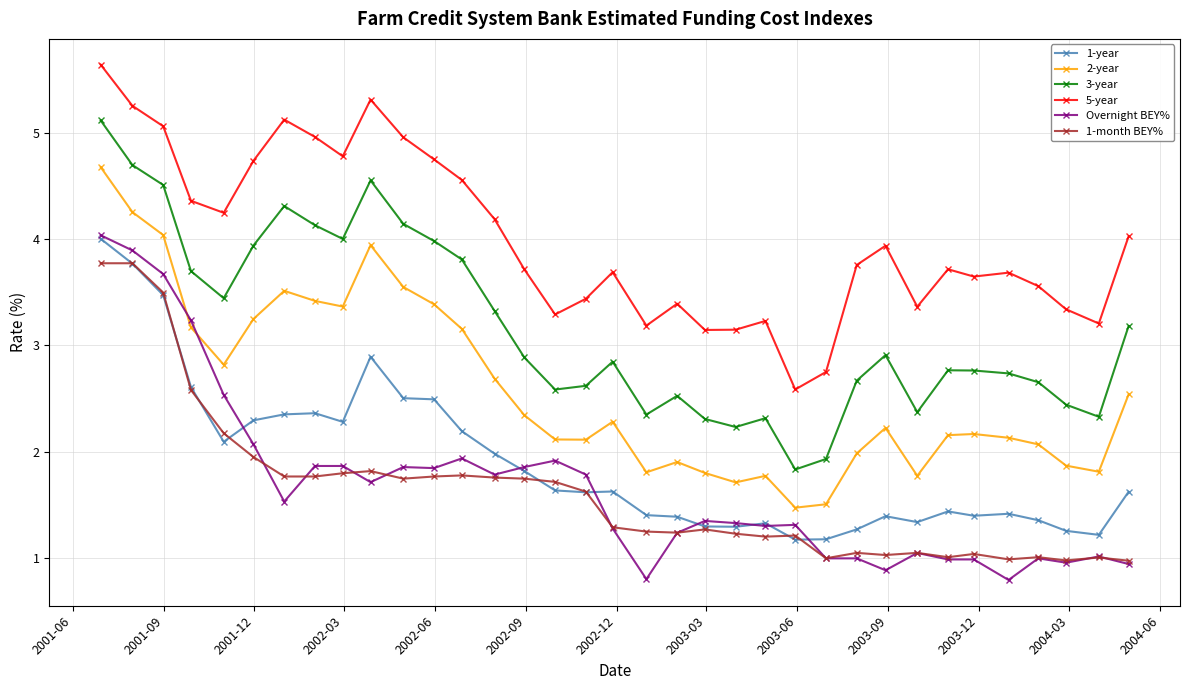

True or false: 3-year and 5-year cross at least once.

False